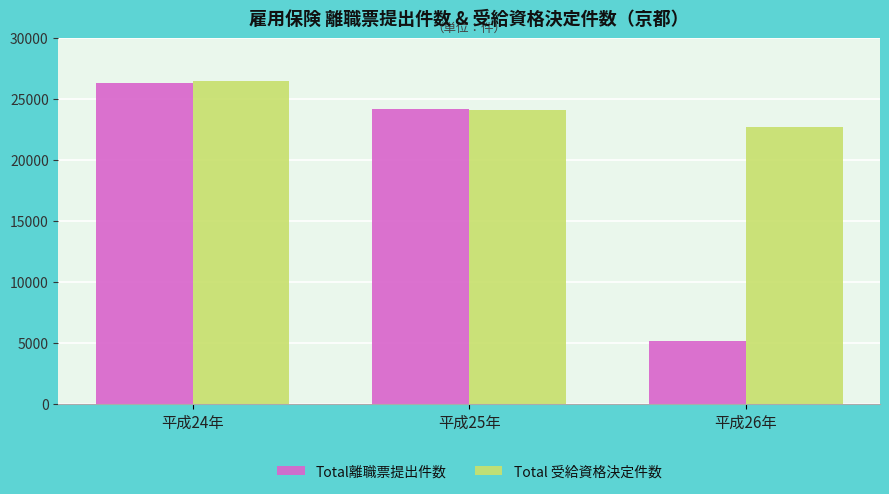

Which series has the widest spread of values?

Total離職票提出件数